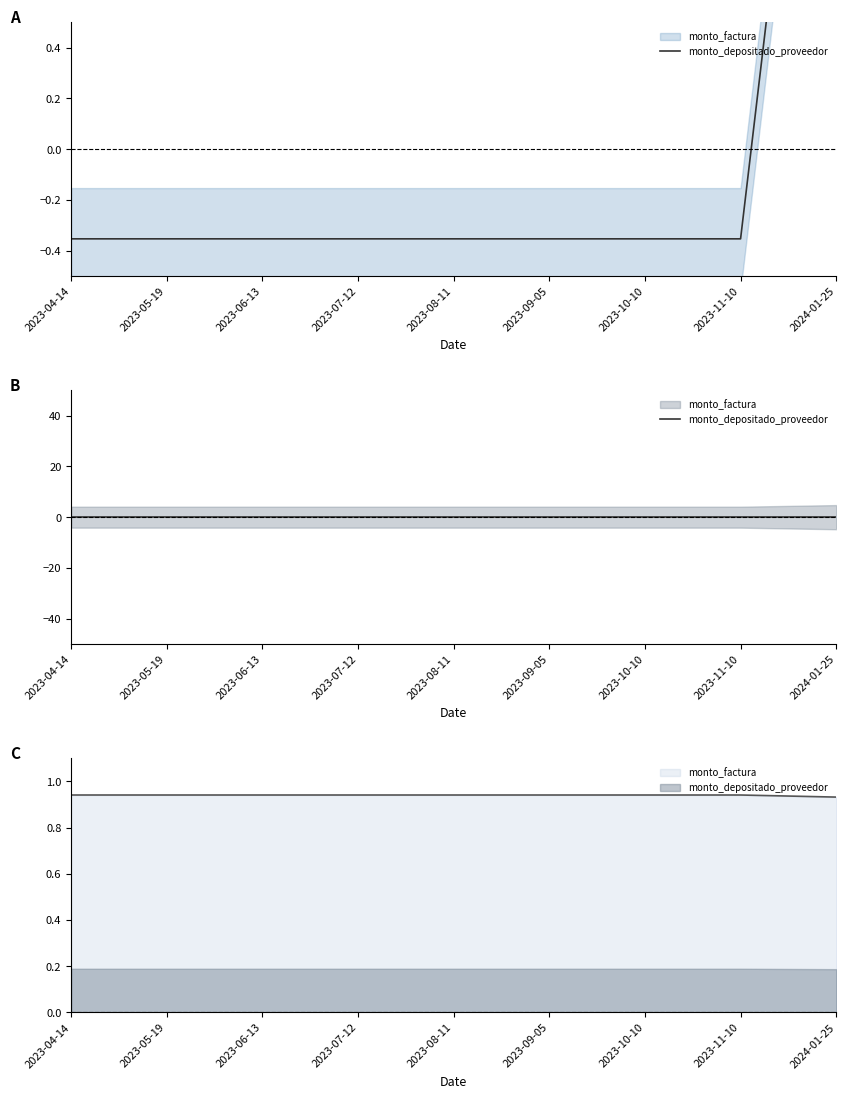

Reading left to right, extract all data points from this chart.

2023-04-14=-0.4	2023-05-19=-0.4	2023-06-13=-0.4	2023-07-12=-0.4	2023-08-11=-0.4	2023-09-05=-0.4	2023-10-10=-0.4	2023-11-10=-0.4	2024-01-25=2.8